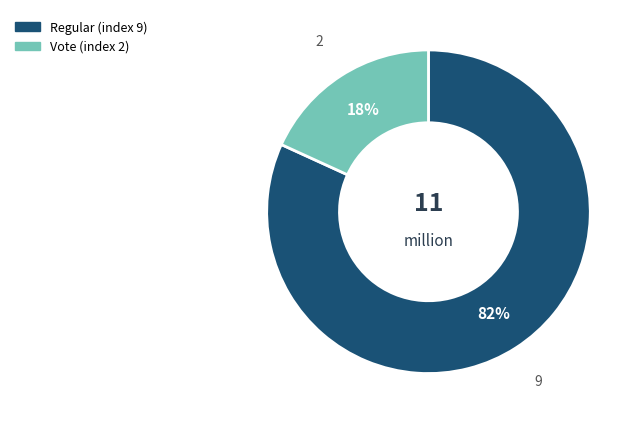

The Regular (index 9) slice represents 72% of the pie. True or false?

False